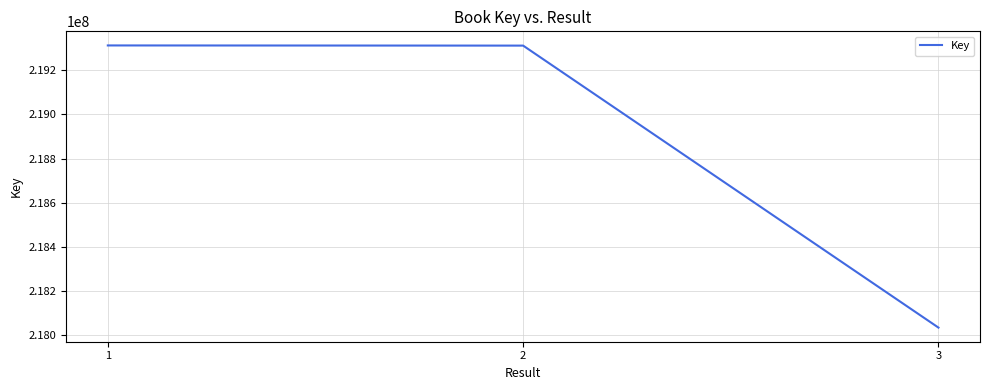

What is the average value?

218886378